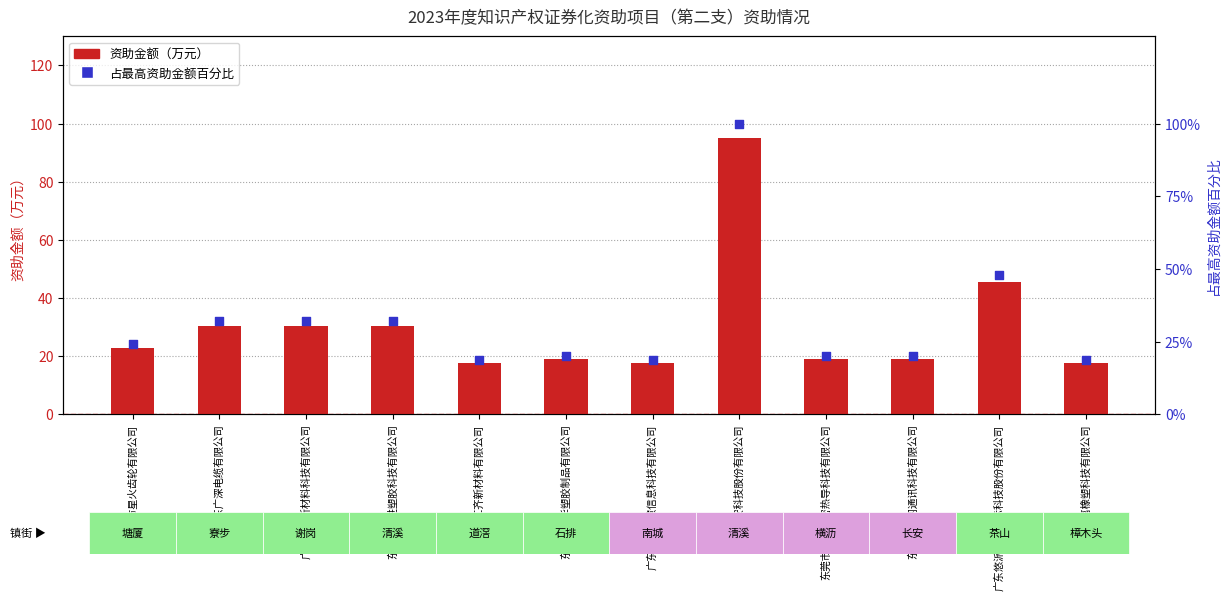

Which series contains the lowest Y value?

资助金额（万元）